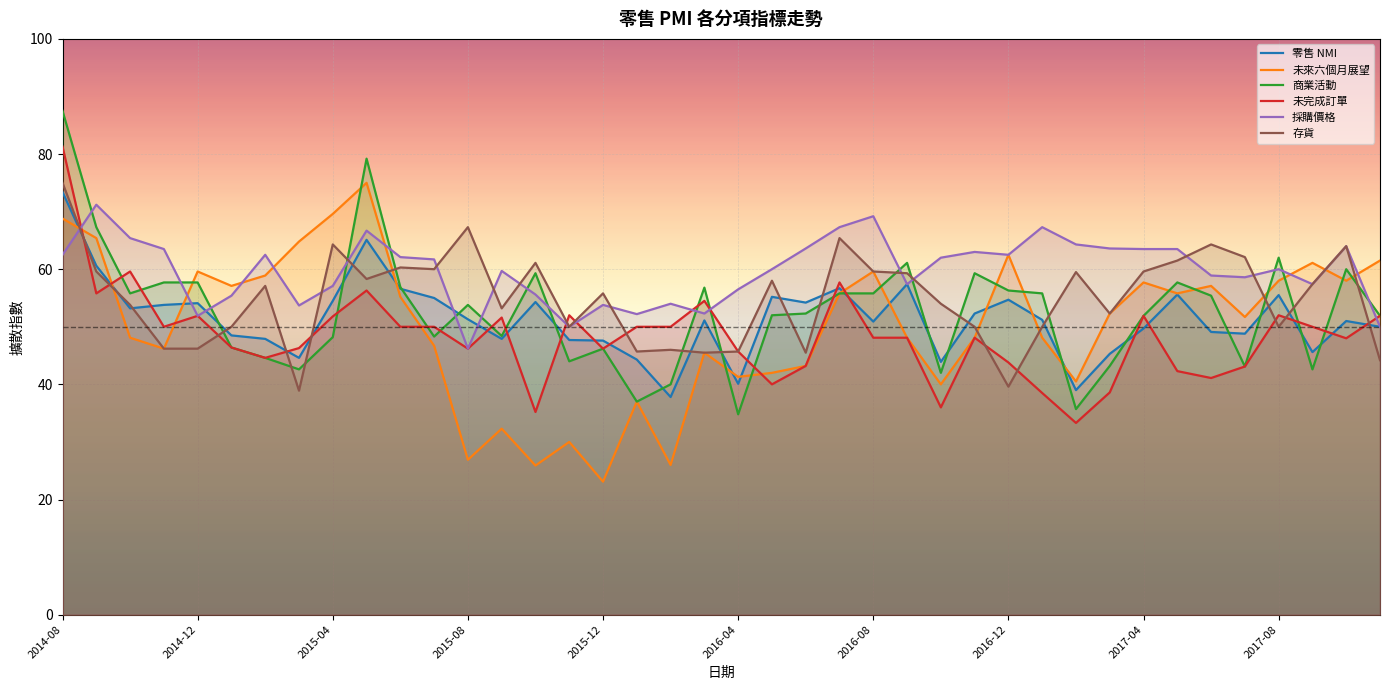

True or false: 存貨 has a value of 94.4 at 2017-04.

False